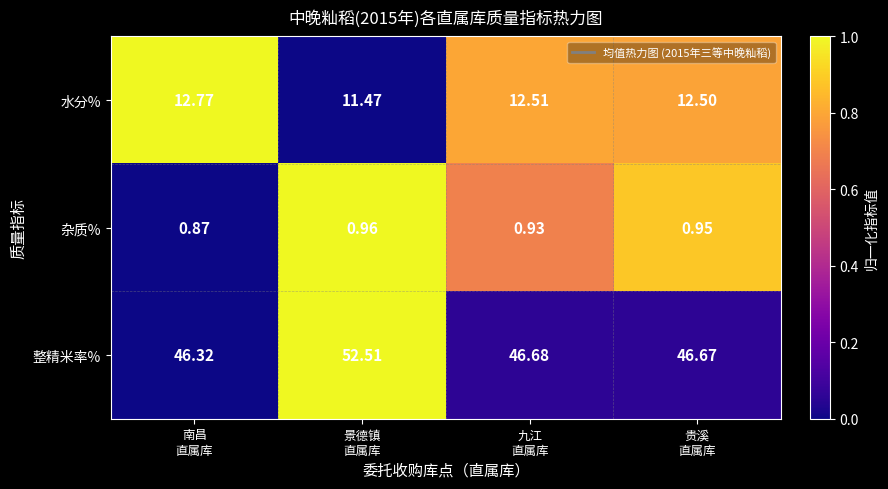

At how many categories does at least one series exceed 0?

4